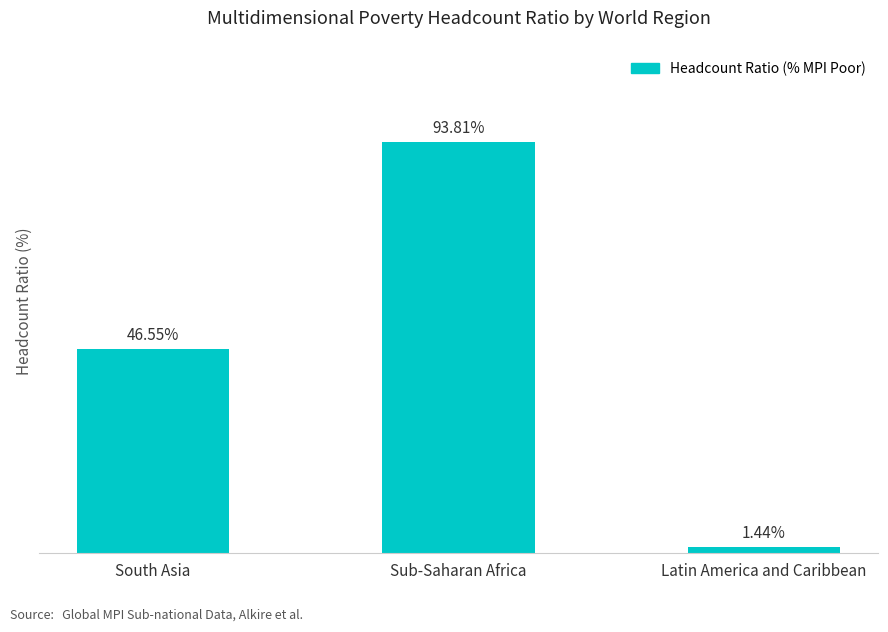

What is the label of the 2nd bar from the right?

Sub-Saharan Africa